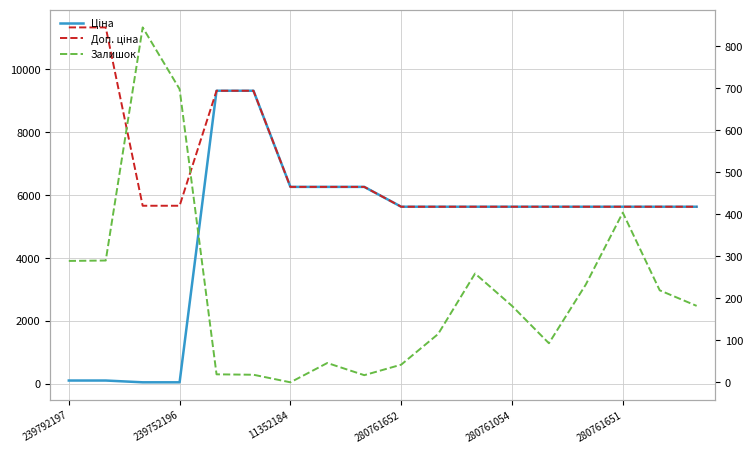

What position from the left is 280761054?

13